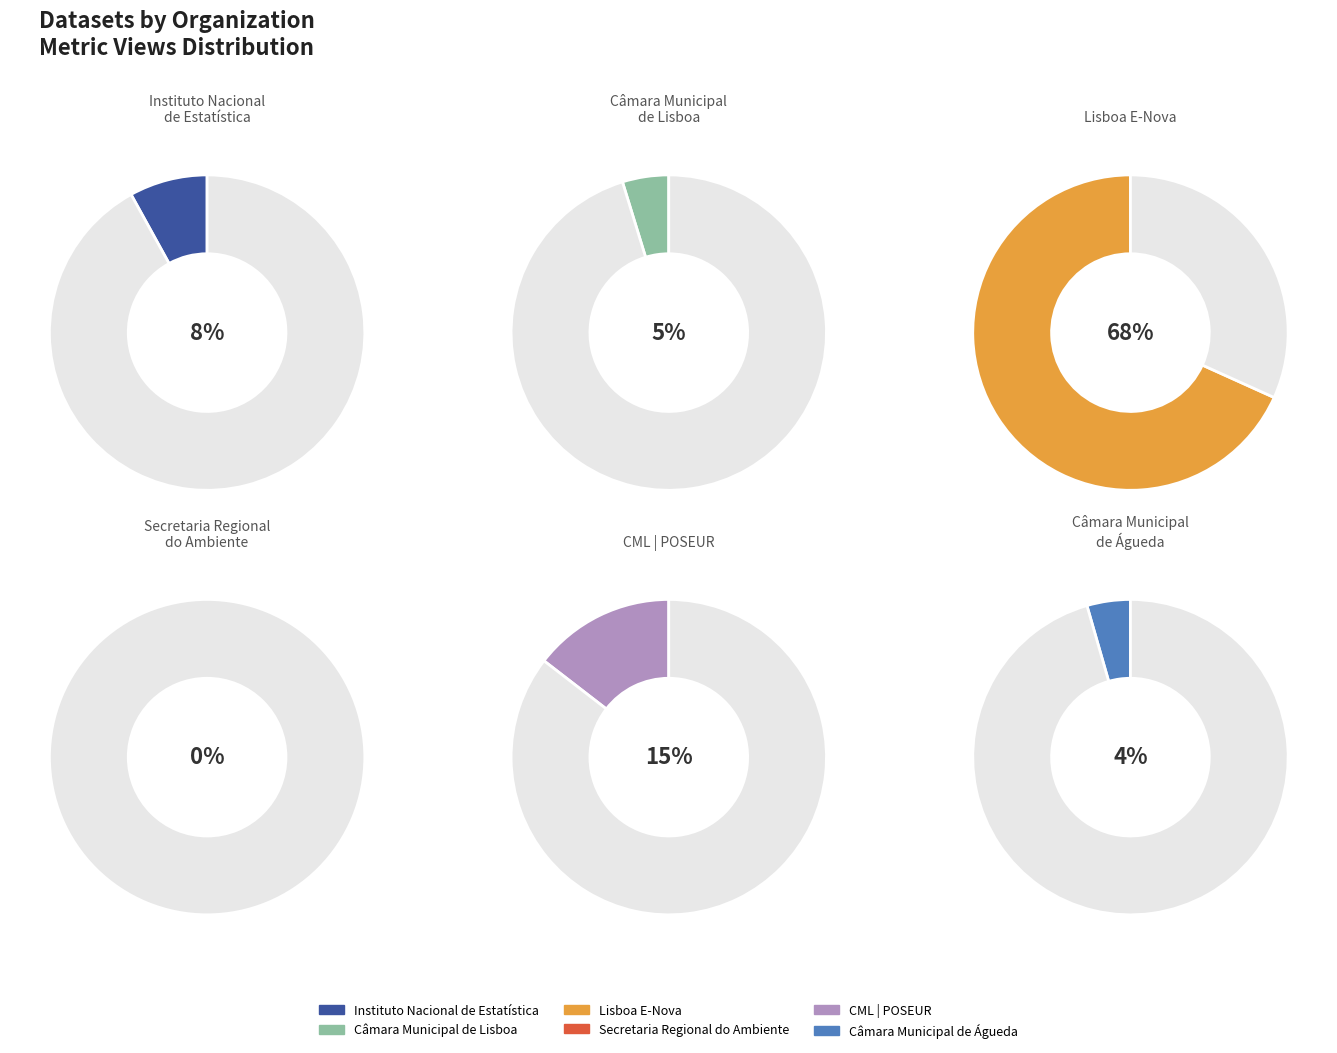

To the nearest percent, what is the difference between the Instituto Nacional de Estatística and Secretaria Regional do Ambiente e Ação slice percentages?

8%